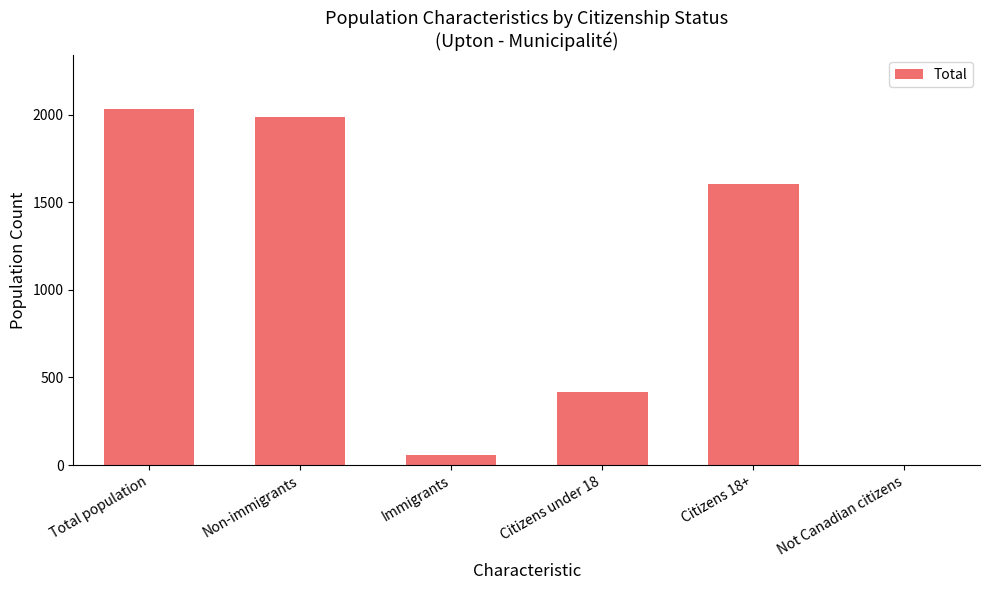

What is the greatest value displayed?

2035